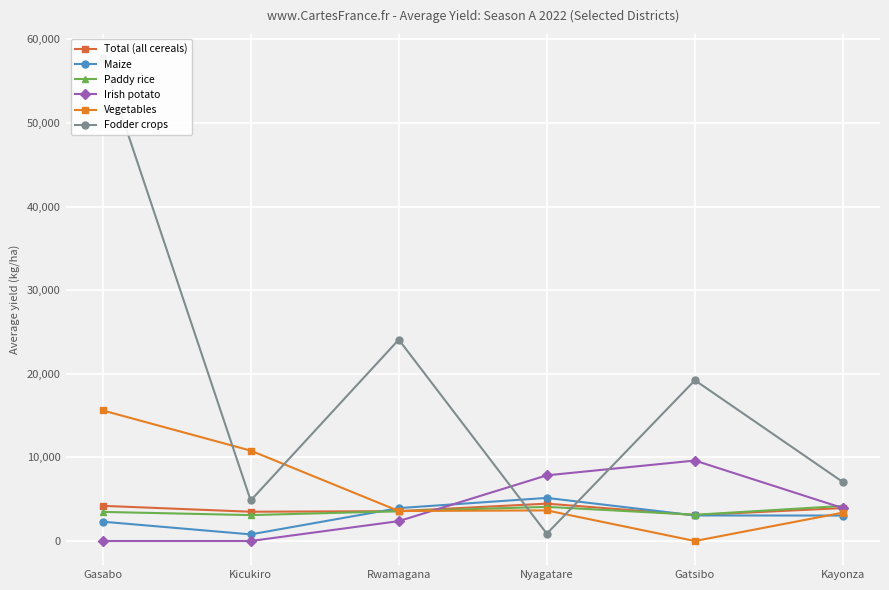

List the labels in order of Paddy rice value, largest first.

Kayonza, Nyagatare, Rwamagana, Gasabo, Gatsibo, Kicukiro